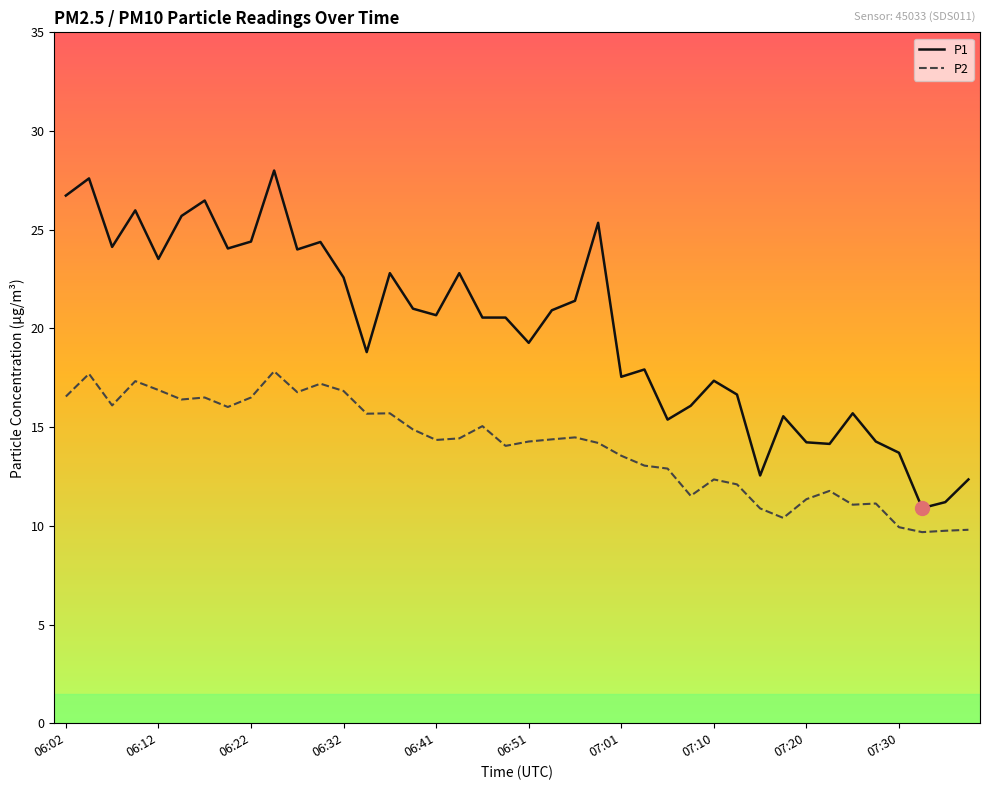

Which series has the largest total across all categories?

P1